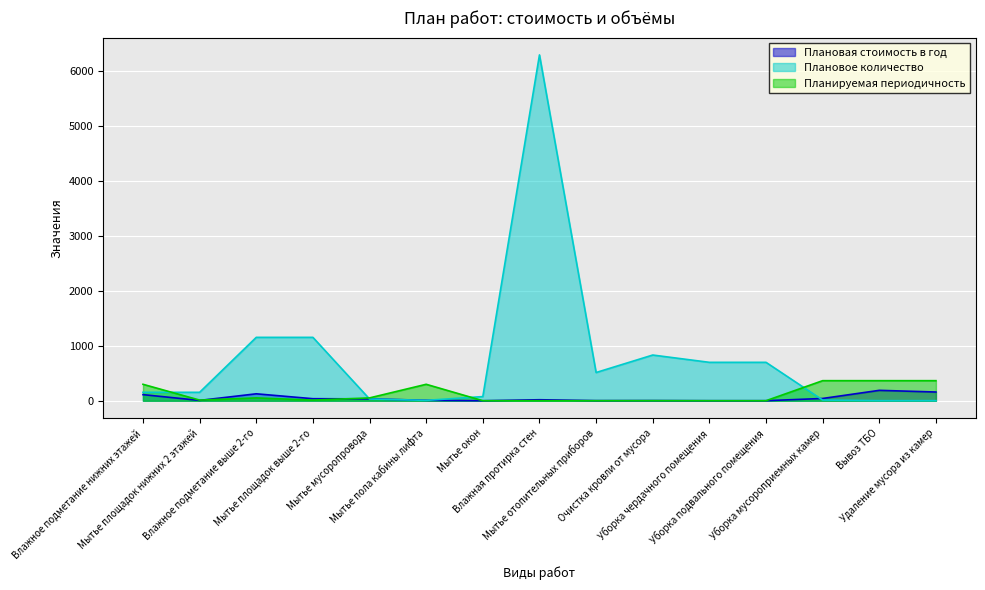

What is the approximate value of Плановая стоимость в год at Мытье площадок нижних 2 этажей?

6.3